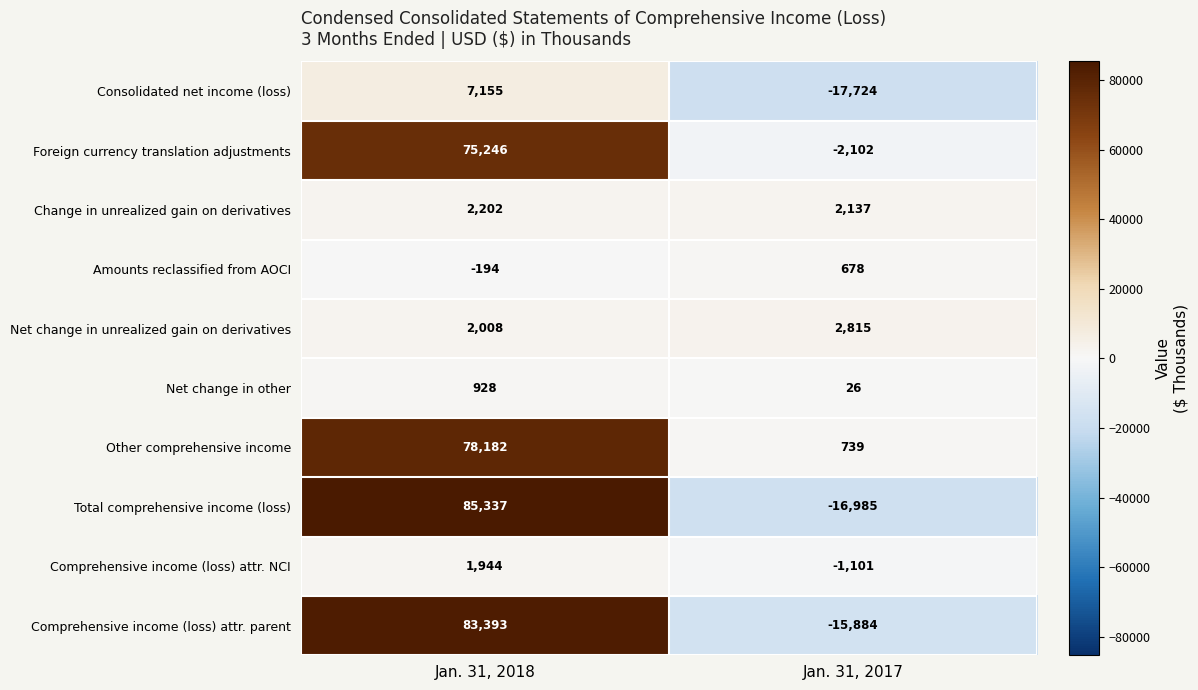

At which label is Change in unrealized gain on derivatives closest to 2169?

Jan. 31, 2017